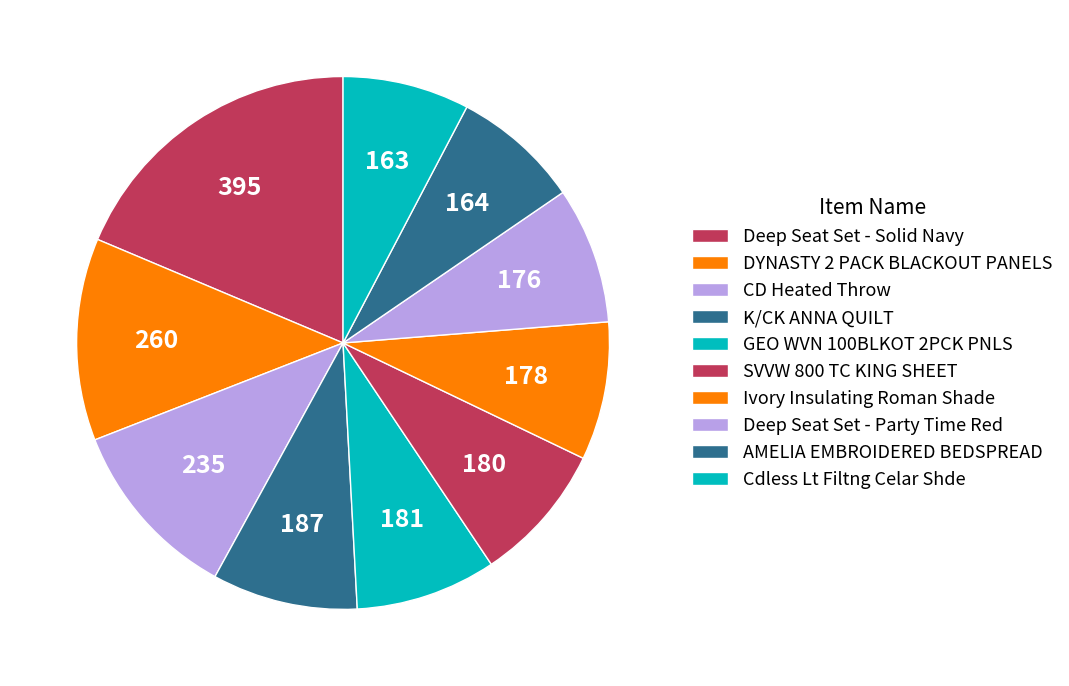

Count the number of slices in the pie.

10